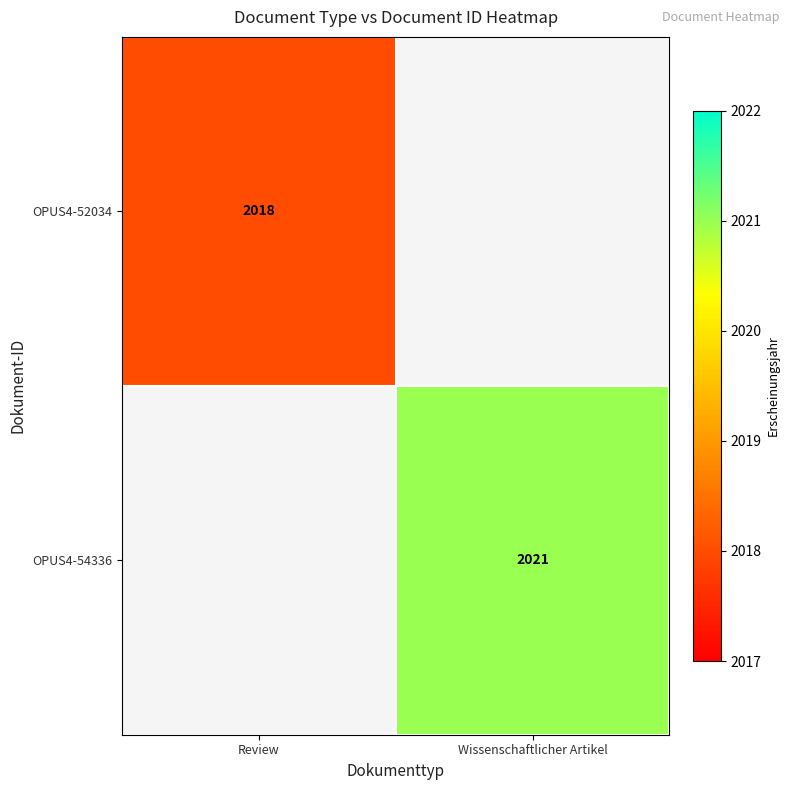

Which category has the lowest value across all series?

Wissenschaftlicher Artikel